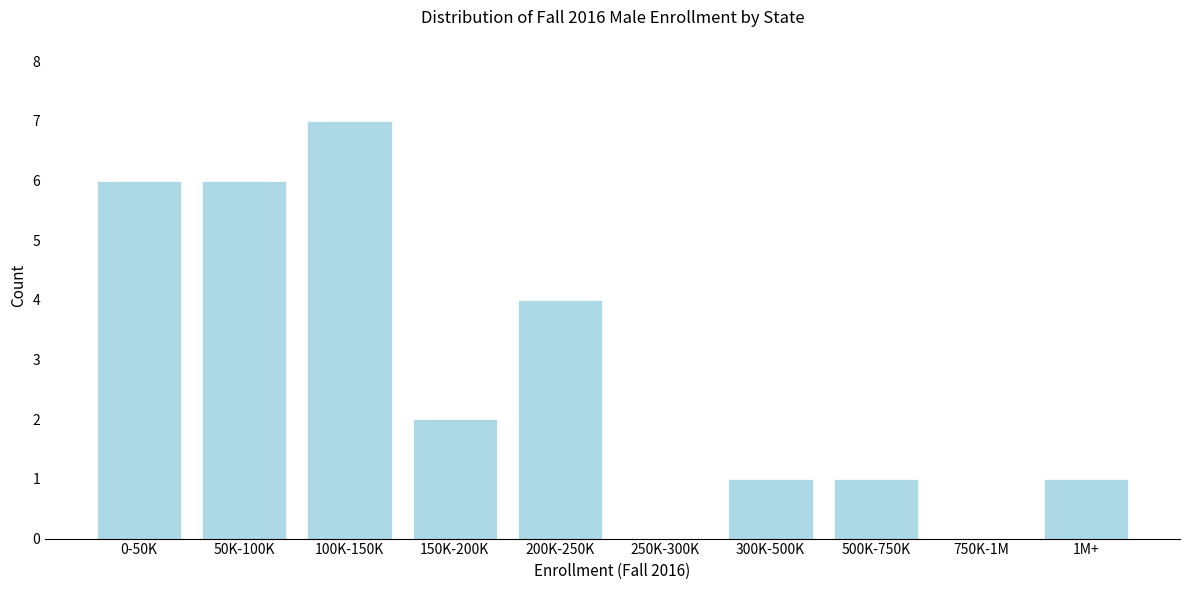

Reading left to right, list all the values displayed in this chart.

0-50K=6	50K-100K=6	100K-150K=7	150K-200K=2	200K-250K=4	250K-300K=0	300K-500K=1	500K-750K=1	750K-1M=0	1M+=1